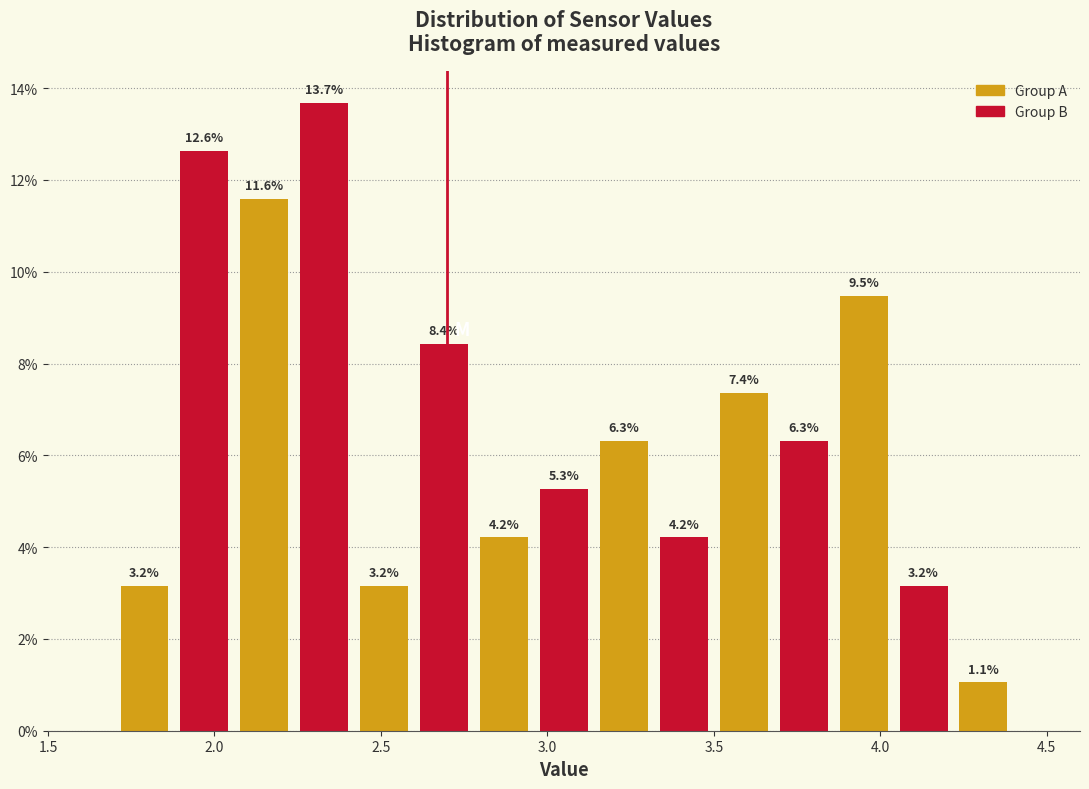

Read against the x-axis, roughly where is the centre of the tallest bar?

2.35